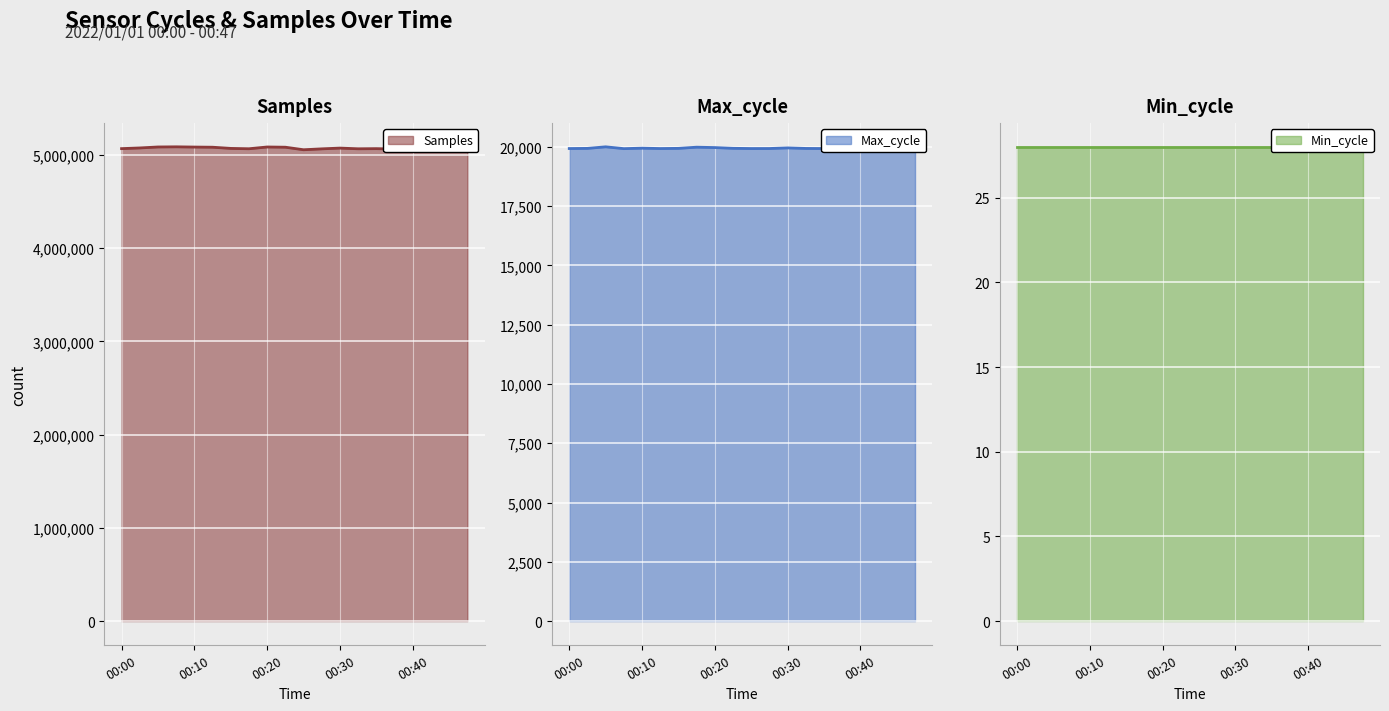

What is the minimum value for Max_cycle?

19924